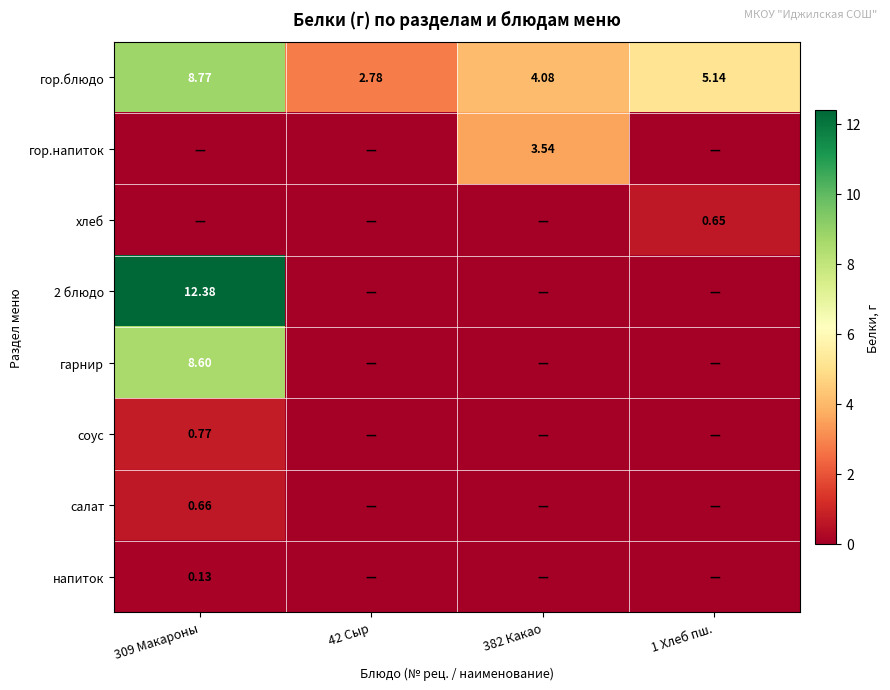

How many data points in гор.блюдо are above 5?

2